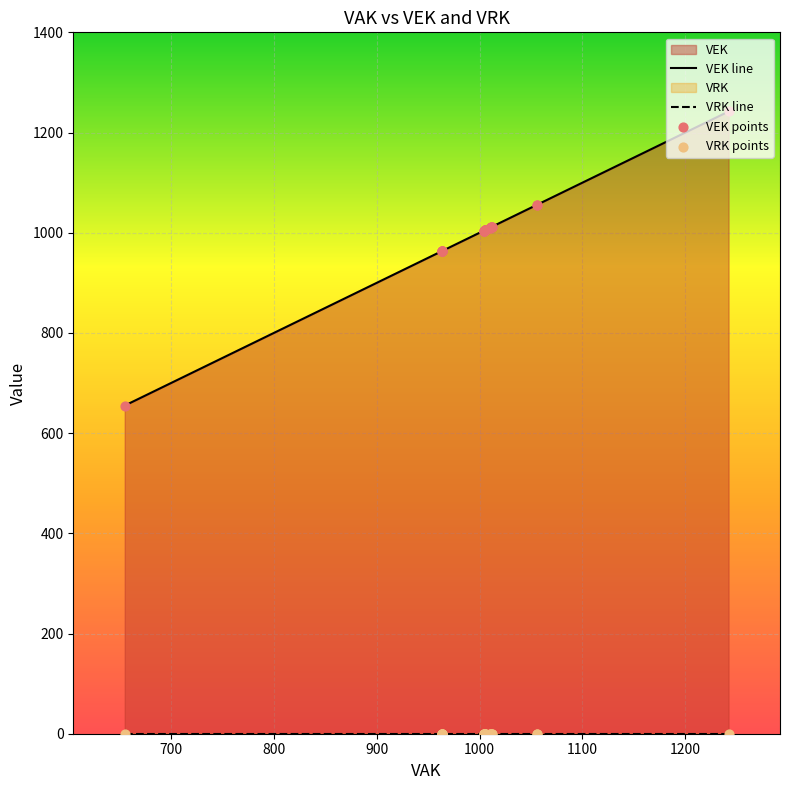

Is the value of VRK points at 25 greater than the value of VEK line at 12?

No